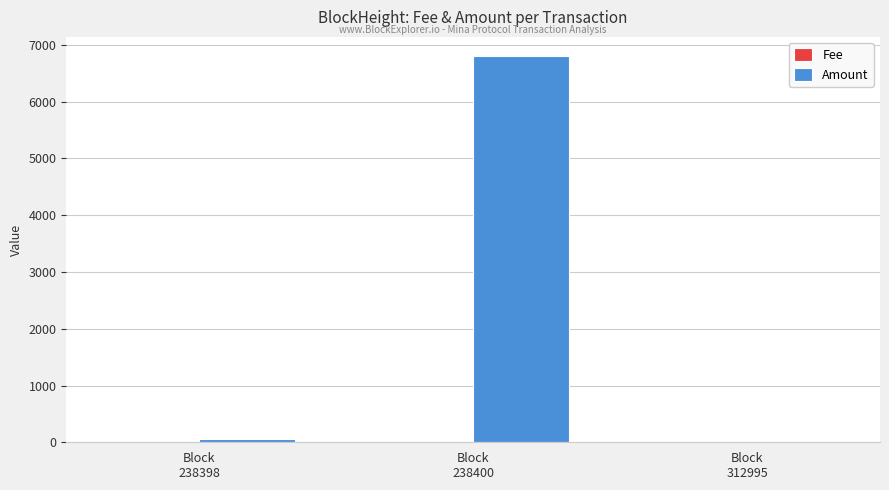

What is the greatest value displayed?

6800.0